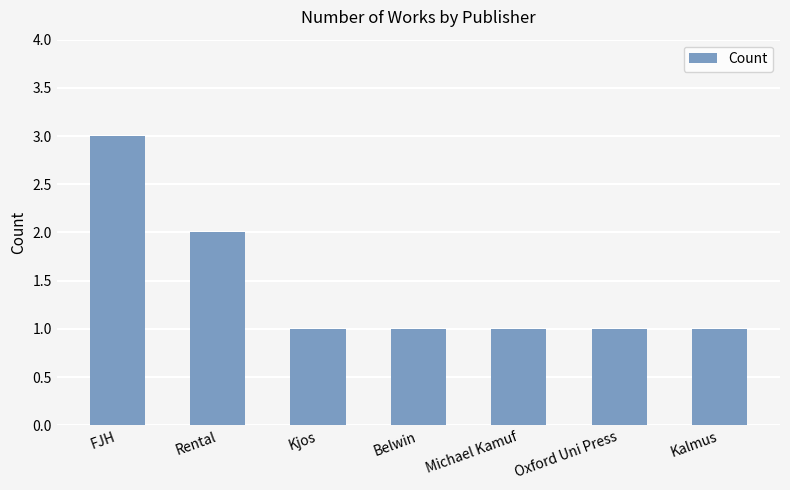

Reading left to right, what are all the values shown in this chart?

FJH=3	Rental=2	Kjos=1	Belwin=1	Michael Kamuf=1	Oxford Uni Press=1	Kalmus=1